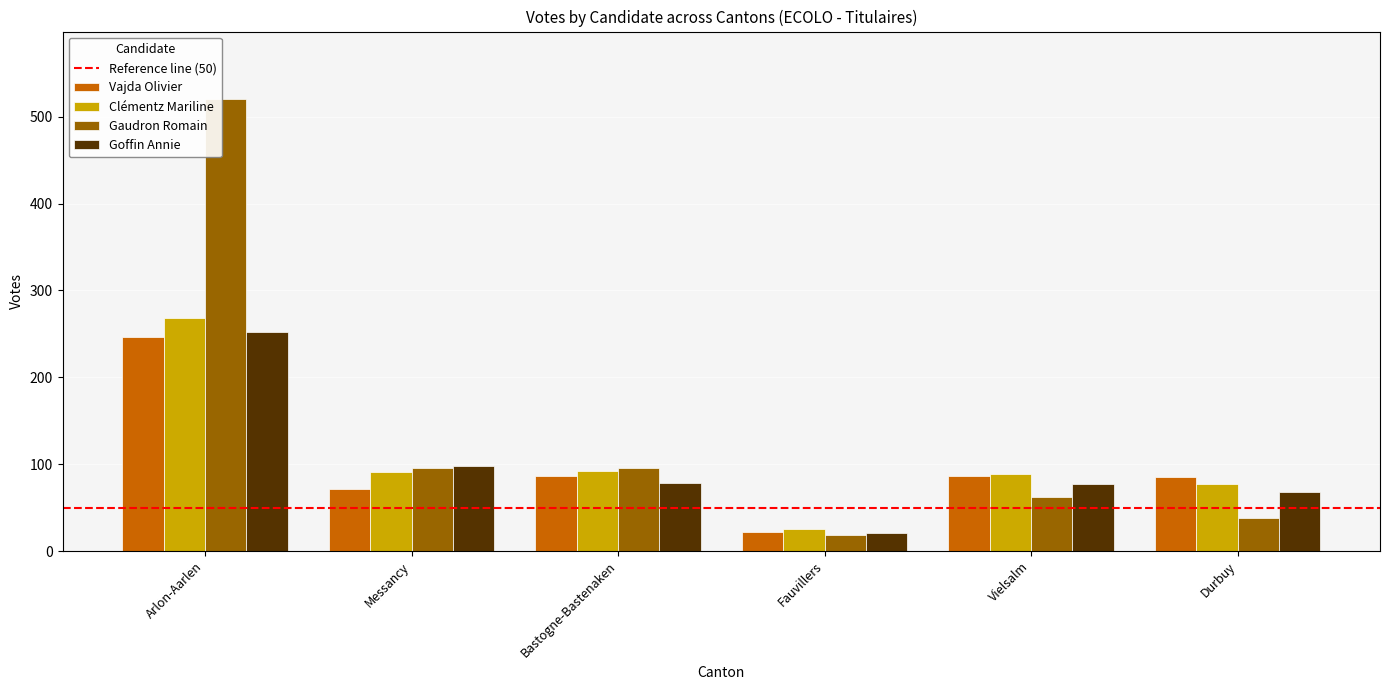

How many categories are shown in the chart?

6